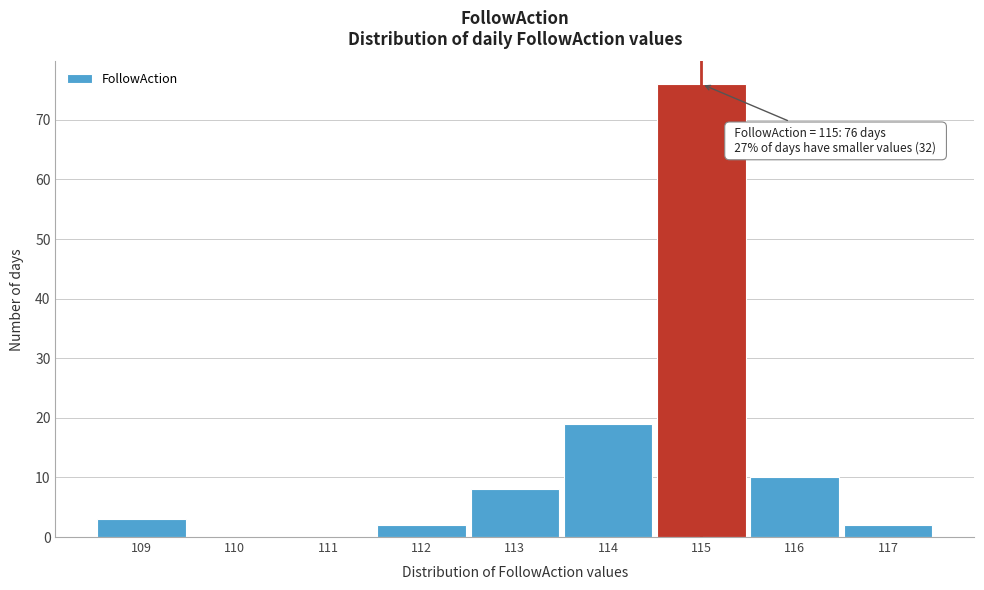

Over which range of the x-axis is the bar tallest?

114.5 to 115.5